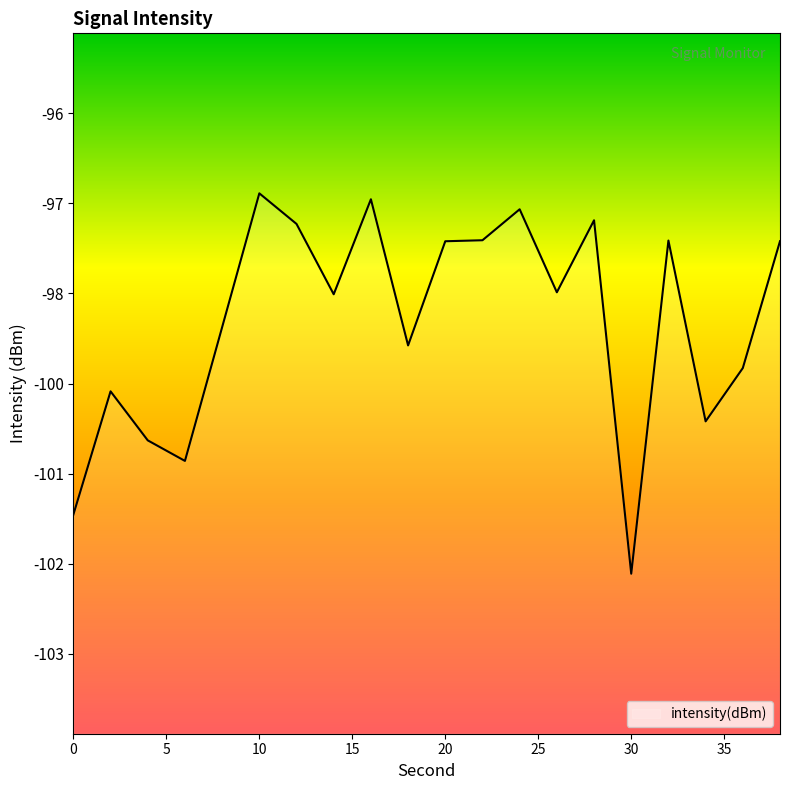

How many values are below -98?

11